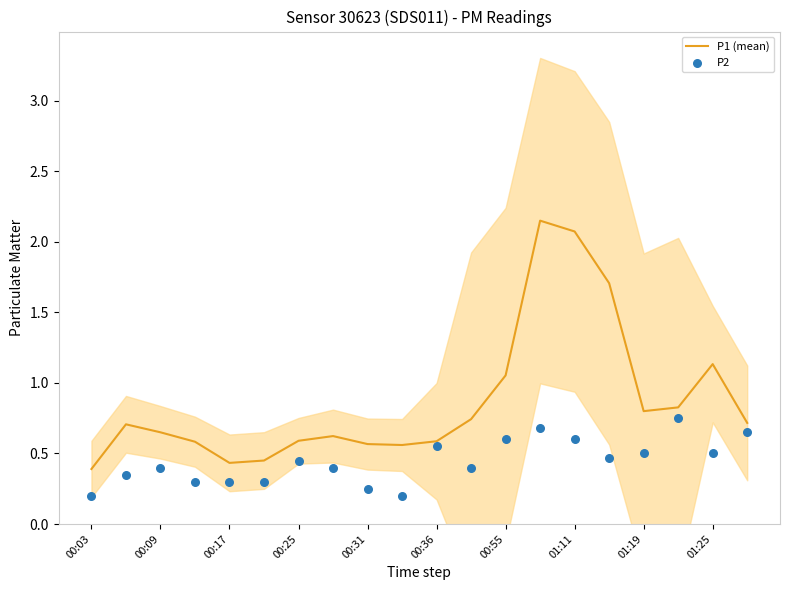

At how many categories does at least one series exceed 1?

5